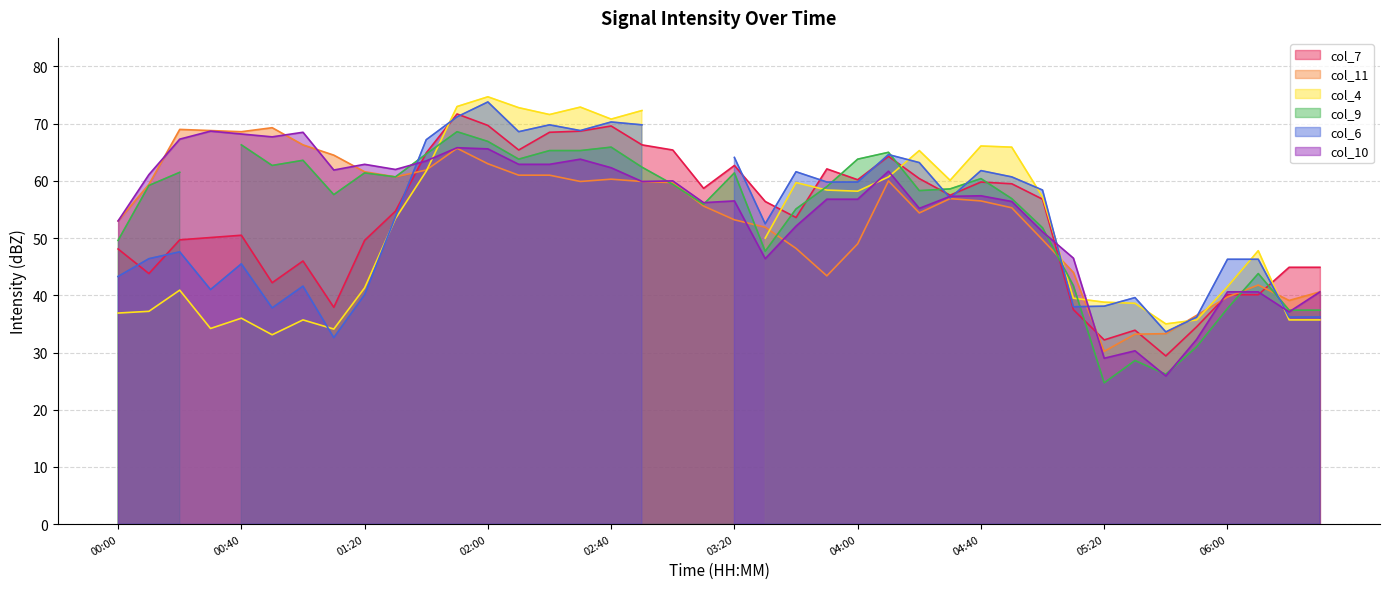

What is the minimum value for col_10?

25.9